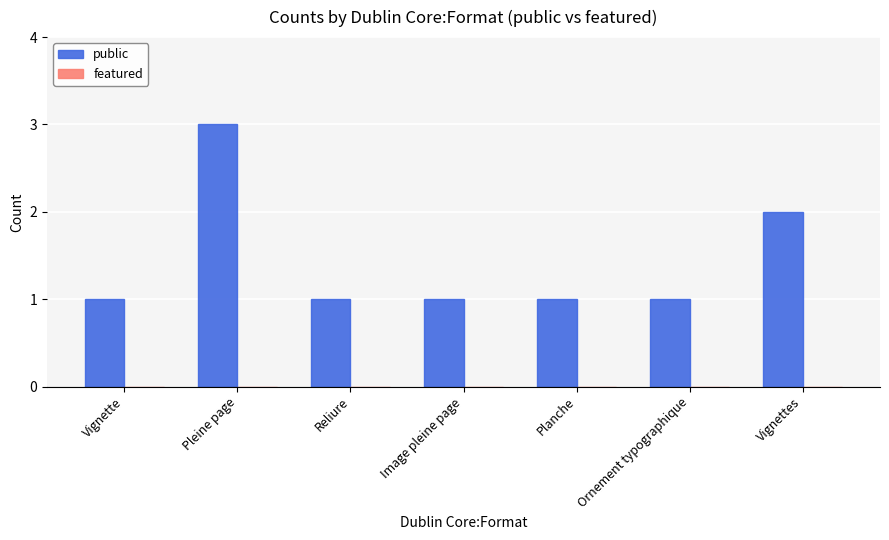

Is it true that the value at Vignette is 0?

False